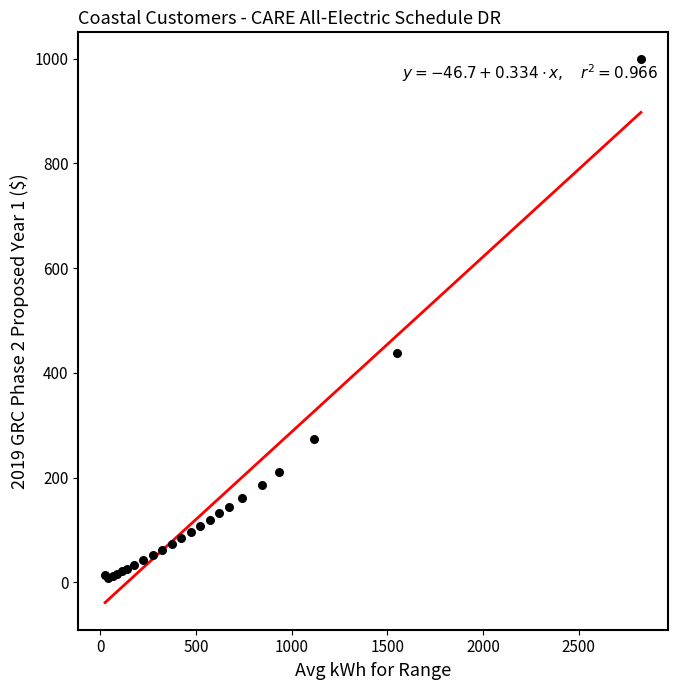

What Y value in the scatter plot is closest to 503?

438.8